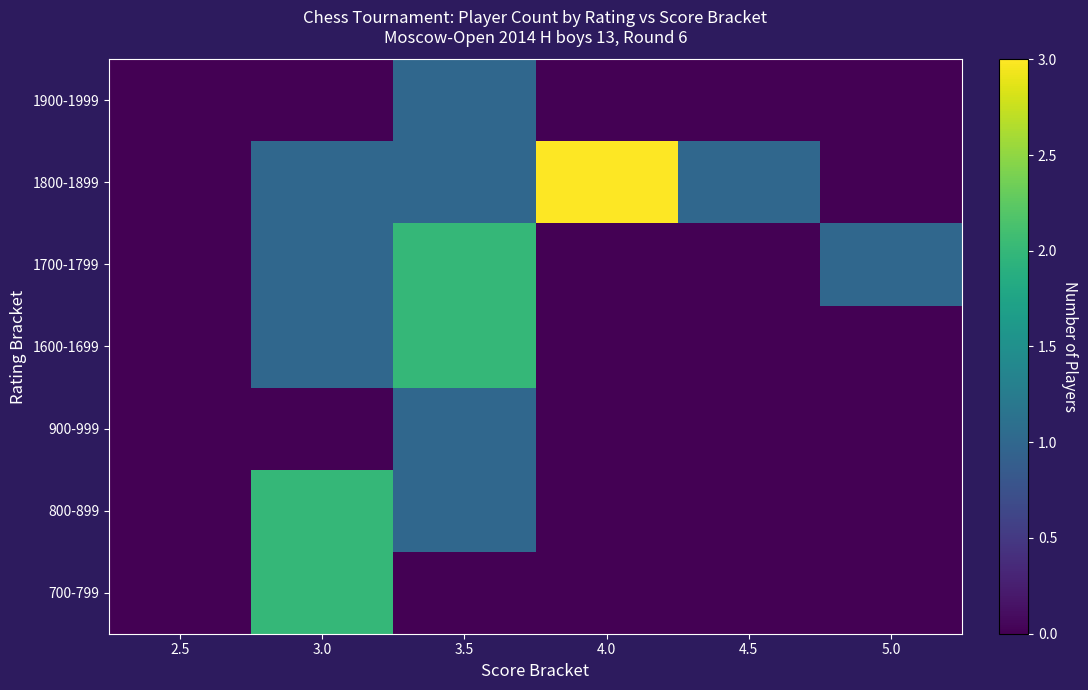

Reading left to right, transcribe all the data shown in this chart.

700-799: 2.5=0	3.0=2	3.5=0	4.0=0	4.5=0	5.0=0
800-899: 2.5=0	3.0=2	3.5=1	4.0=0	4.5=0	5.0=0
900-999: 2.5=0	3.0=0	3.5=1	4.0=0	4.5=0	5.0=0
1600-1699: 2.5=0	3.0=1	3.5=2	4.0=0	4.5=0	5.0=0
1700-1799: 2.5=0	3.0=1	3.5=2	4.0=0	4.5=0	5.0=1
1800-1899: 2.5=0	3.0=1	3.5=1	4.0=3	4.5=1	5.0=0
1900-1999: 2.5=0	3.0=0	3.5=1	4.0=0	4.5=0	5.0=0